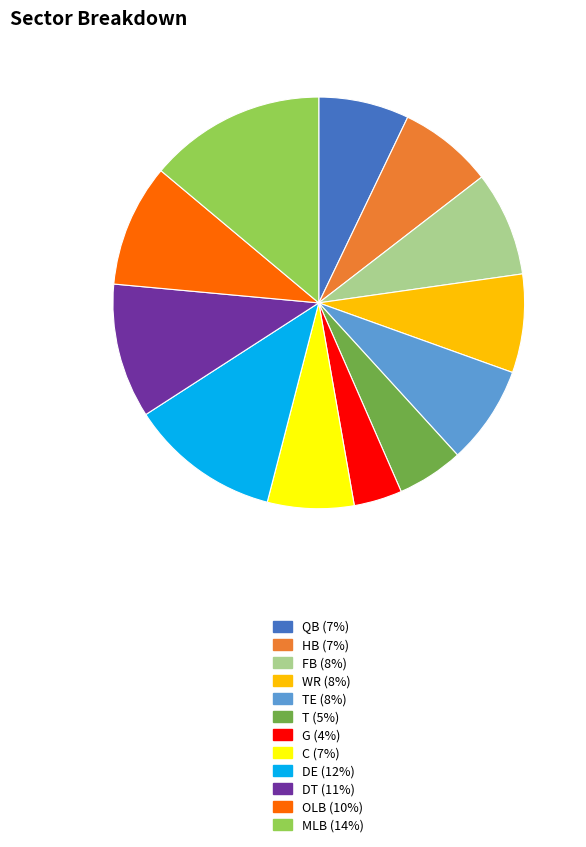

Does any single category account for the majority?

No